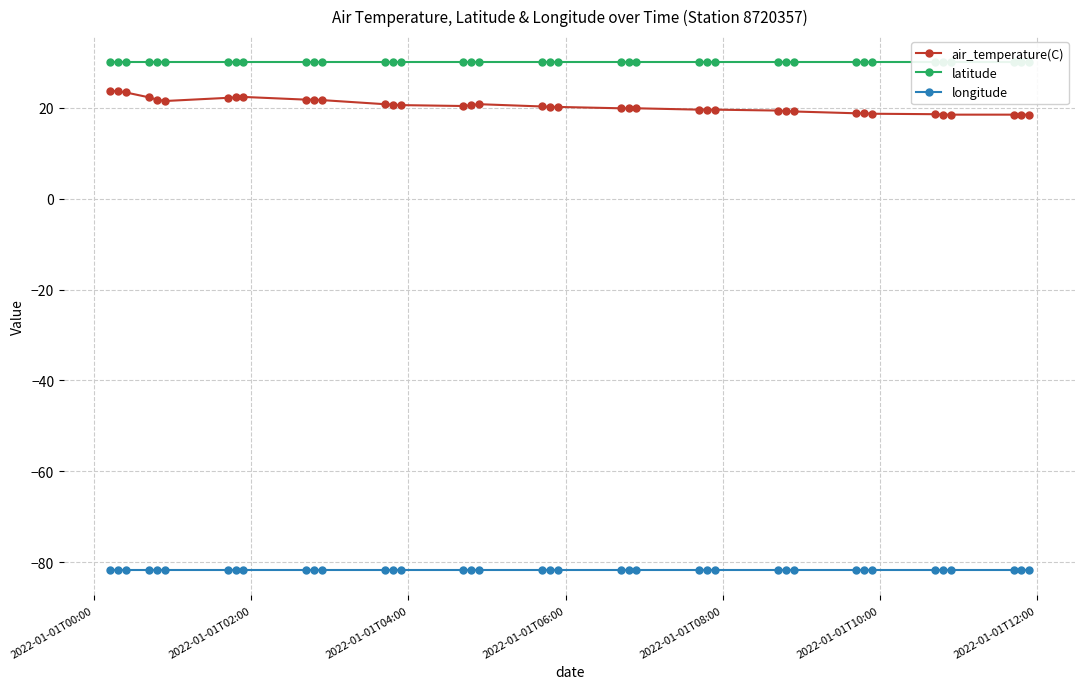

True or false: air_temperature(C) and longitude intersect in this chart.

False